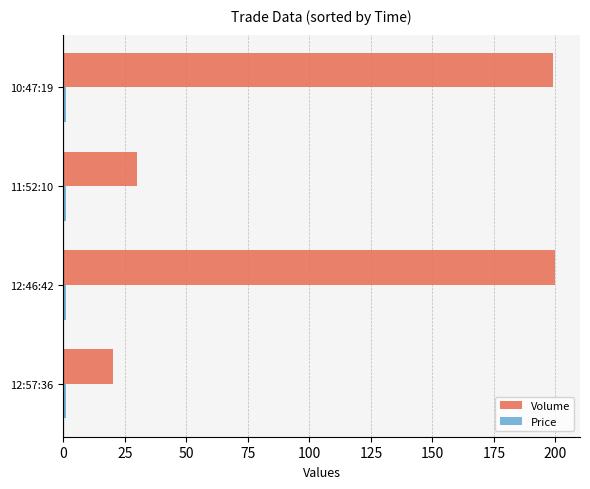

Is it true that Volume equals 199.0 at 10:47:19?

True